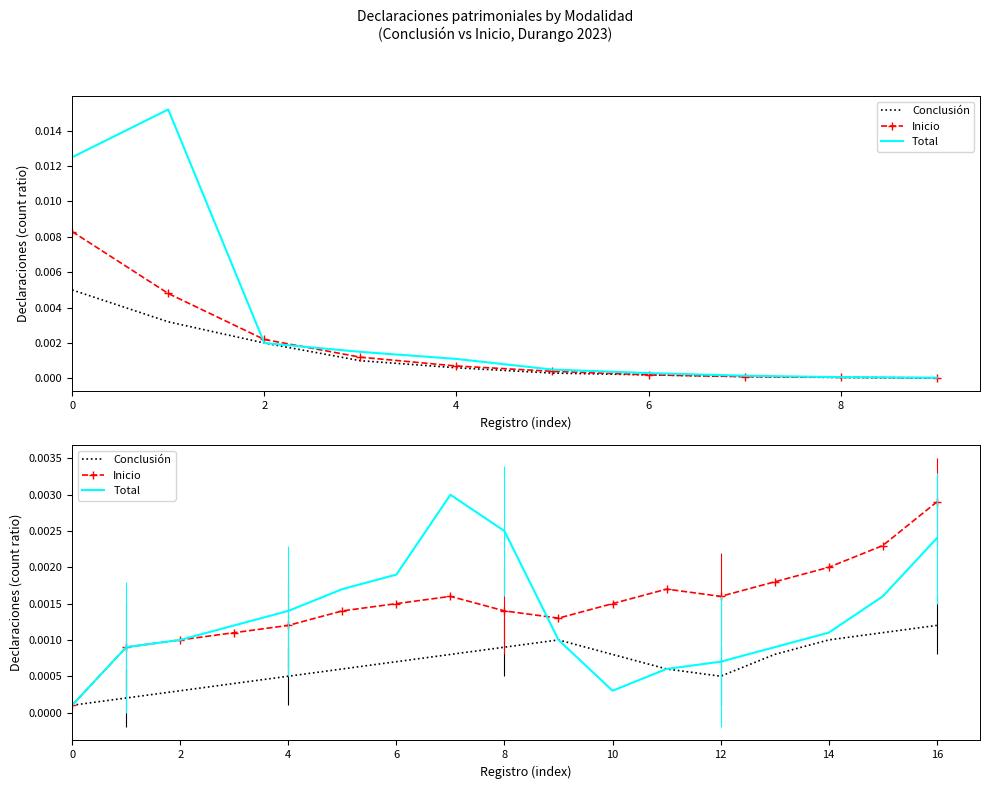

At which label does Total reach its peak?

7